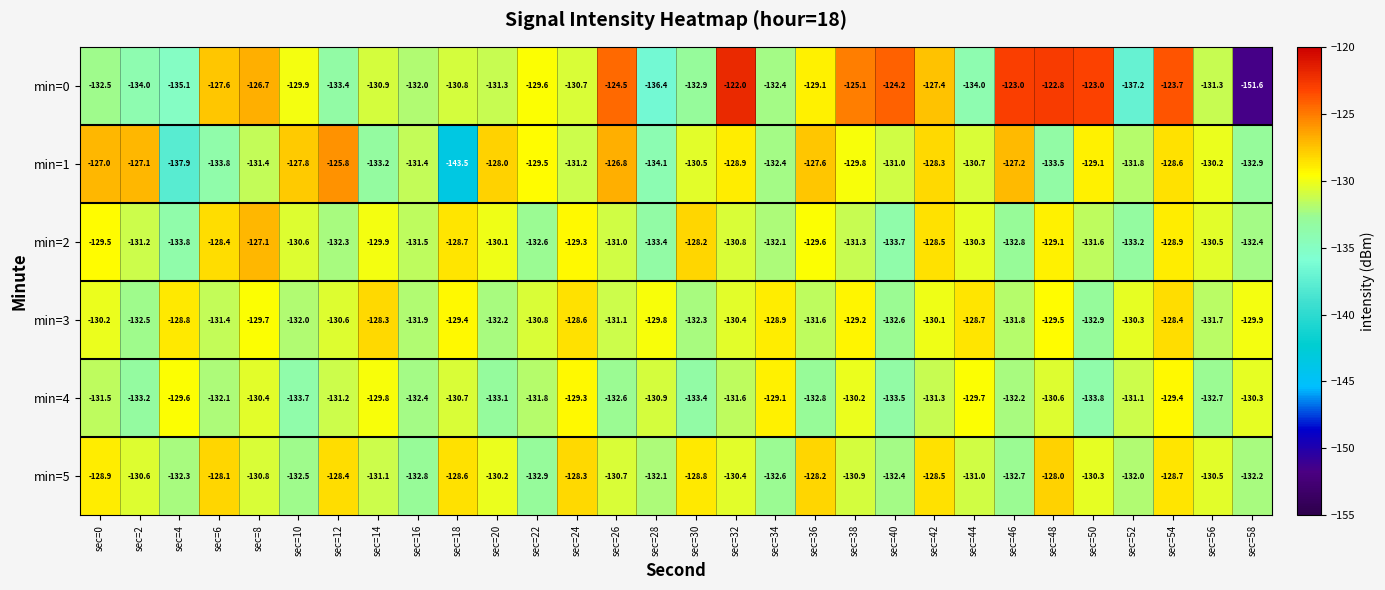

What is the average value of the min=4 series?

-131.5